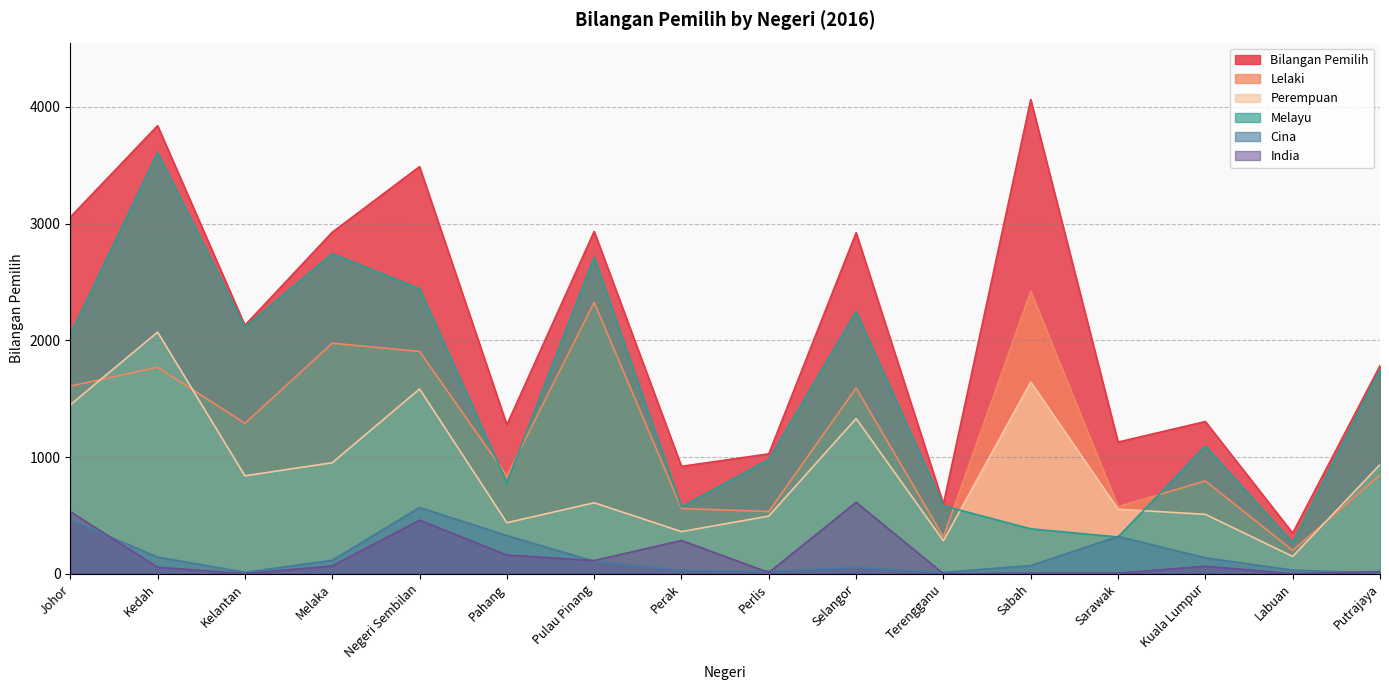

What is the difference between the Lelaki values at Kuala Lumpur and Perlis?

262